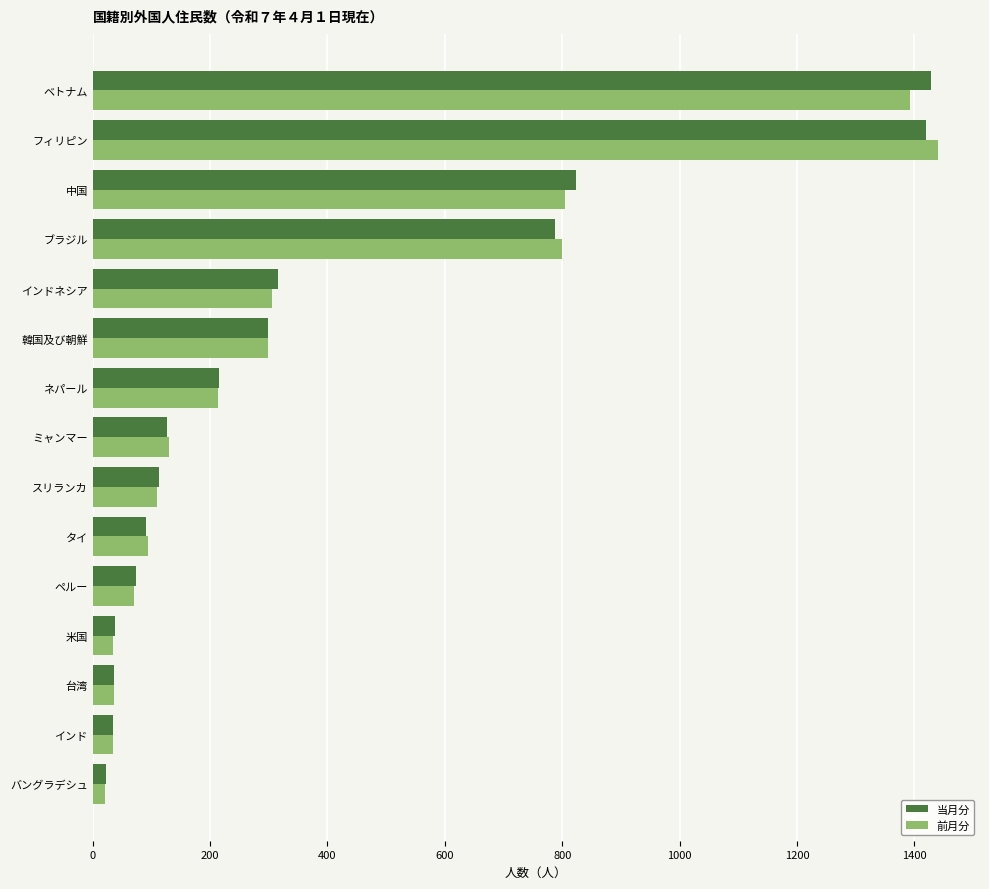

What is the spread (max minus min) of values at 中国?

18